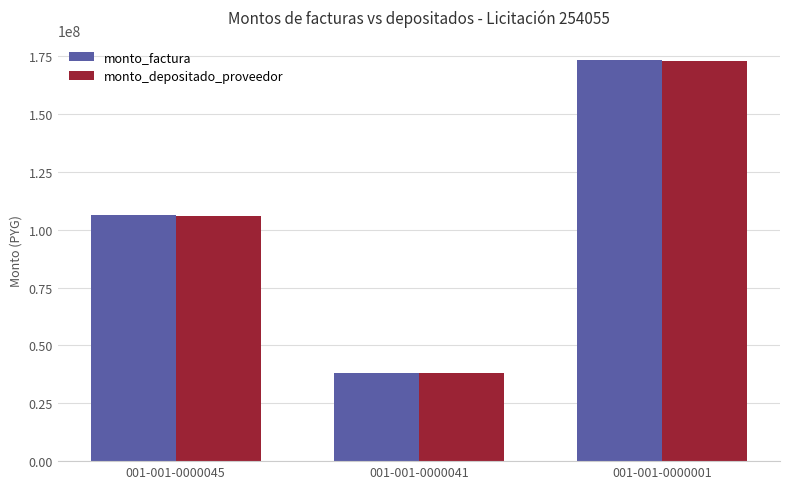

Reading right to left, extract all data points from this chart.

monto_factura: 001-001-0000001=173480400	001-001-0000041=38120000	001-001-0000045=106399600
monto_depositado_proveedor: 001-001-0000001=172849562	001-001-0000041=37981381	001-001-0000045=106012692